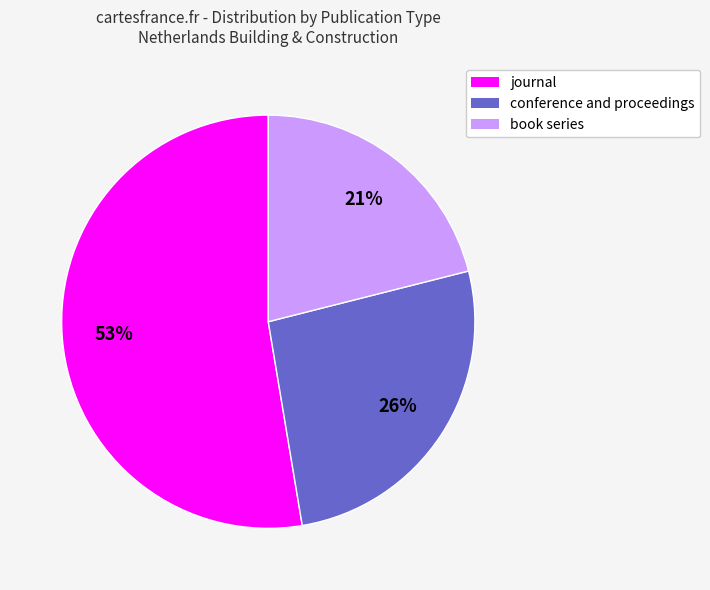

Count the number of slices in the pie.

3